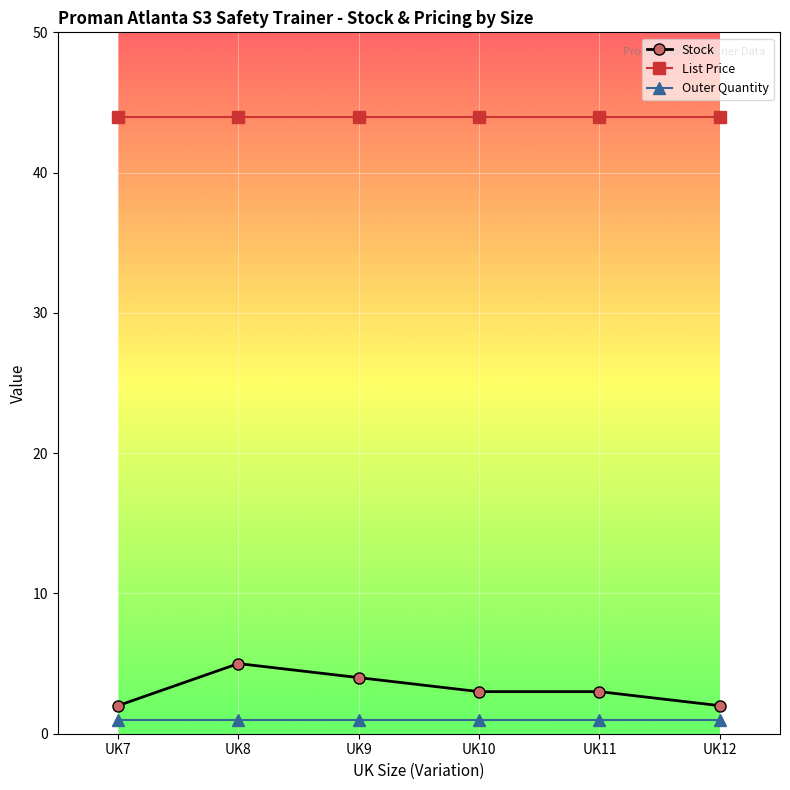

How many series are shown in this chart?

3